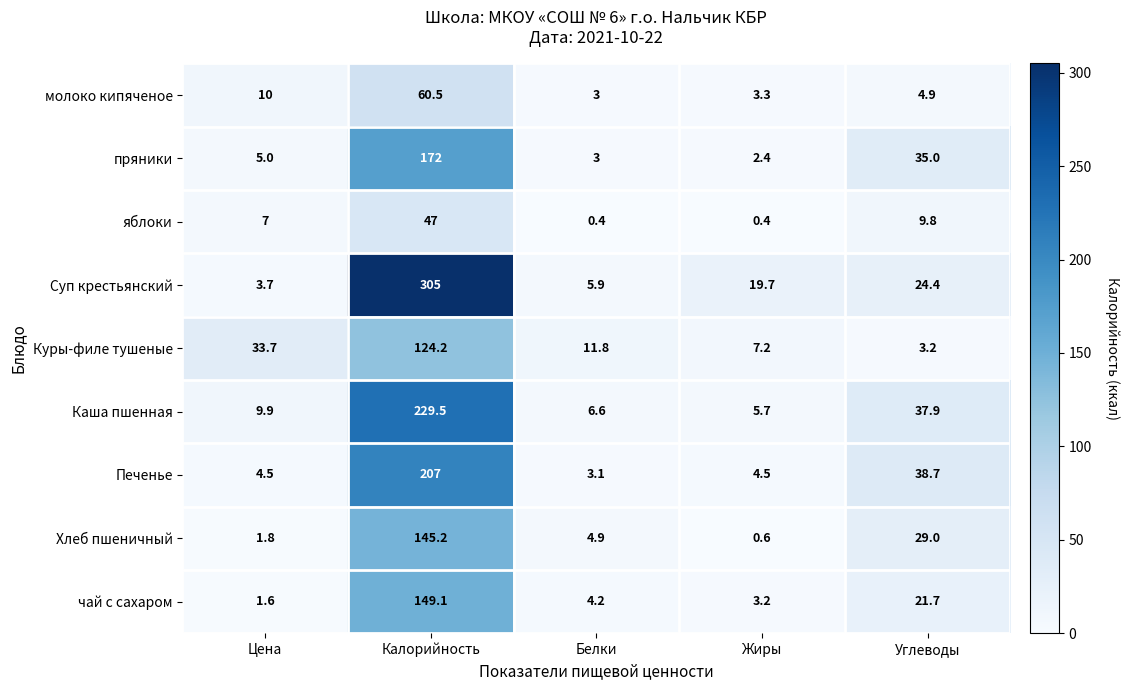

At how many categories does at least one series exceed 20?

3